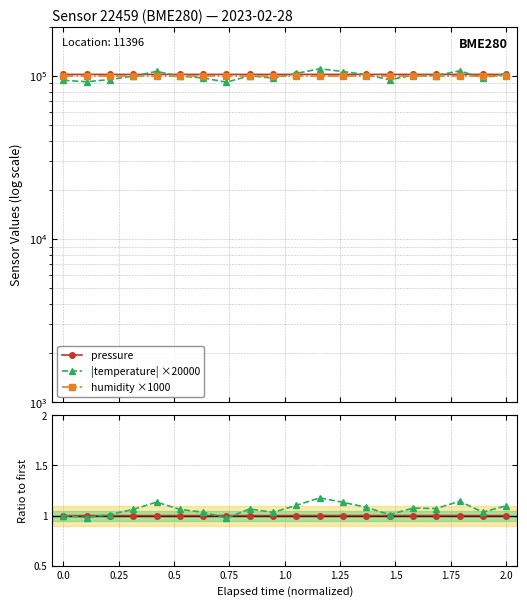

At how many categories does at least one series exceed 9683?

20